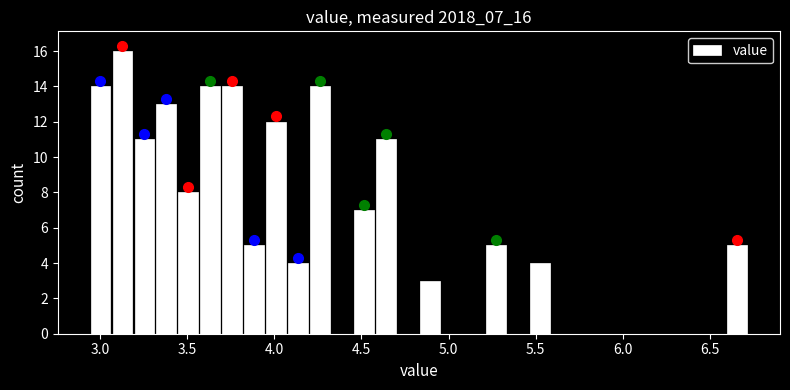

Read against the x-axis, roughly where is the centre of the tallest bar?

3.15